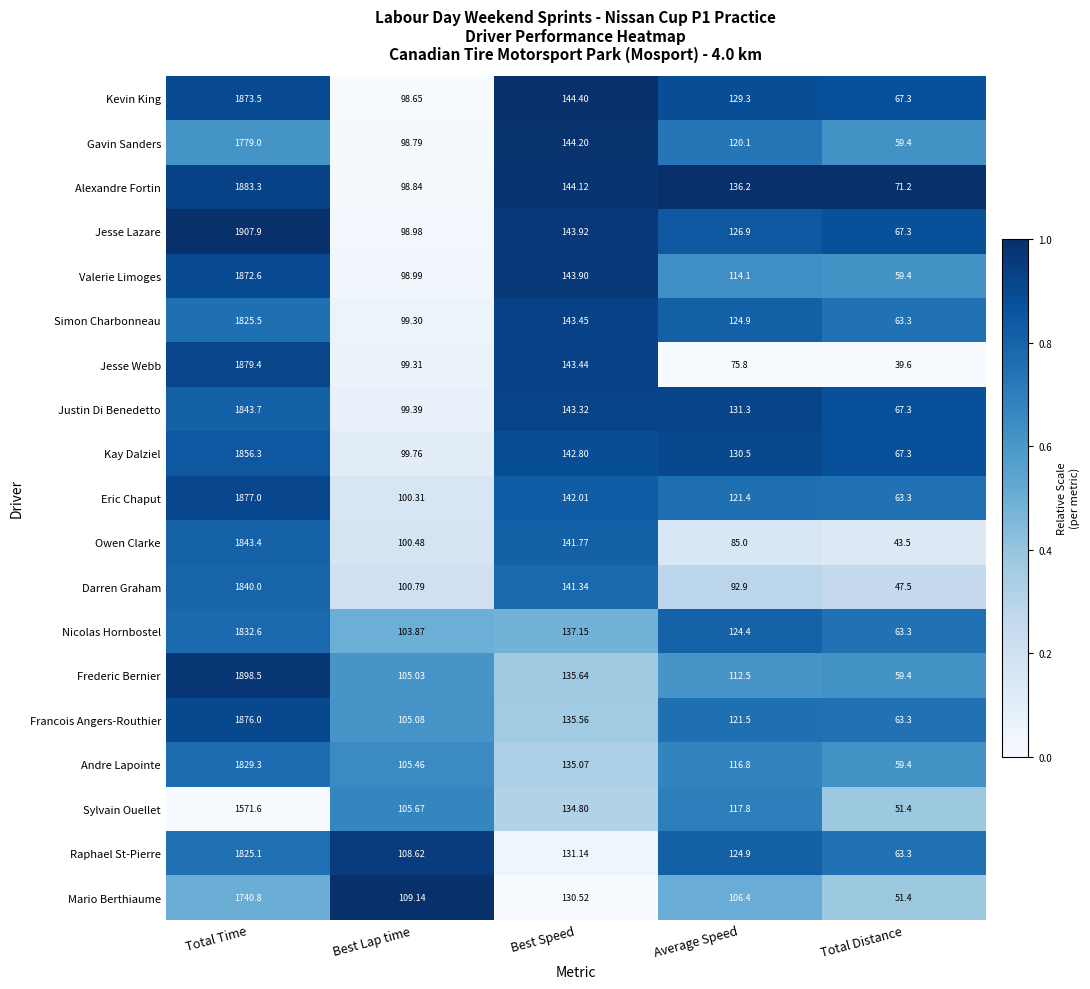

Where is Jesse Webb nearest to the value 959?

Best Speed